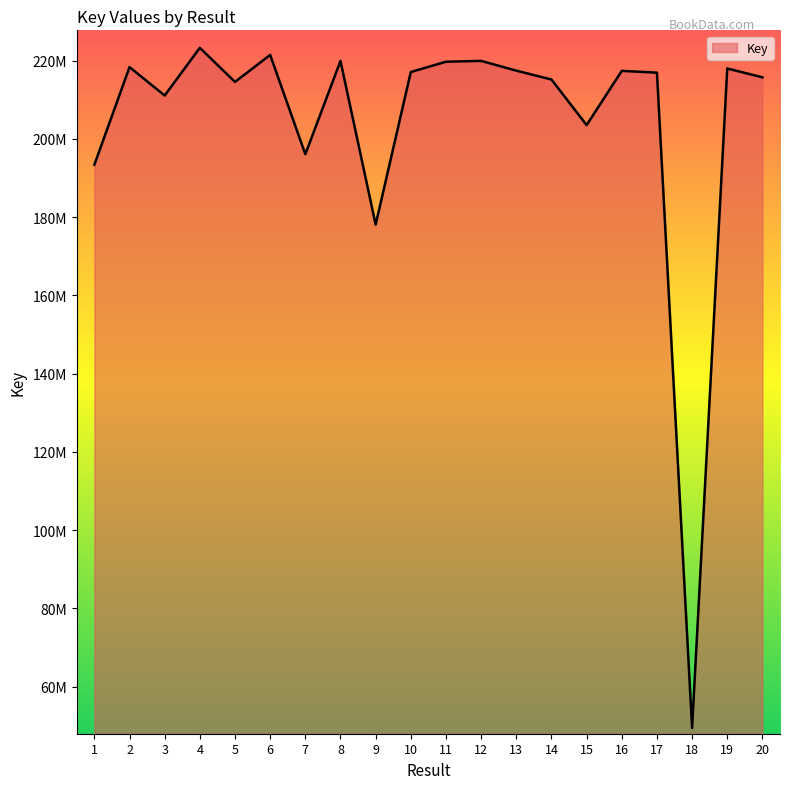

List the labels in order of value, smallest first.

18, 9, 1, 7, 15, 3, 5, 14, 20, 17, 10, 16, 13, 19, 2, 11, 8, 12, 6, 4